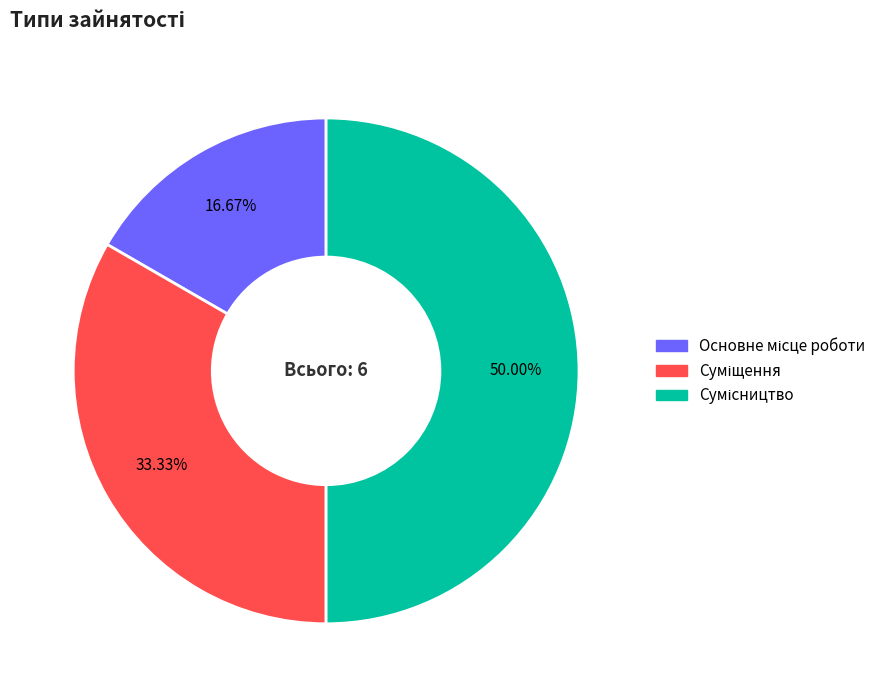

Between Сумісництво and Основне місце роботи, which is larger?

Сумісництво